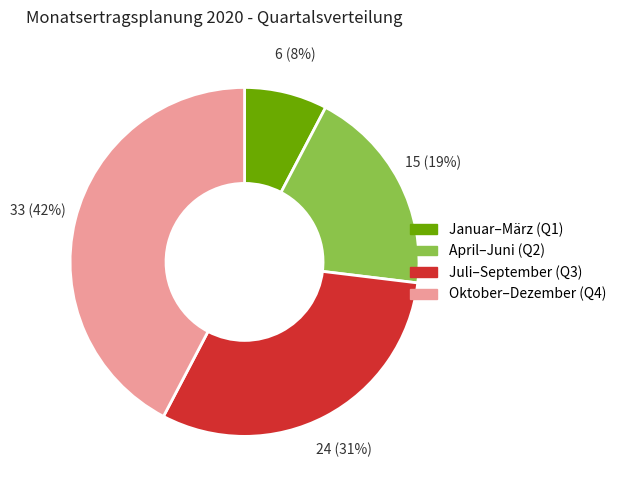

Which slice is the smallest?

Januar–März (Q1)